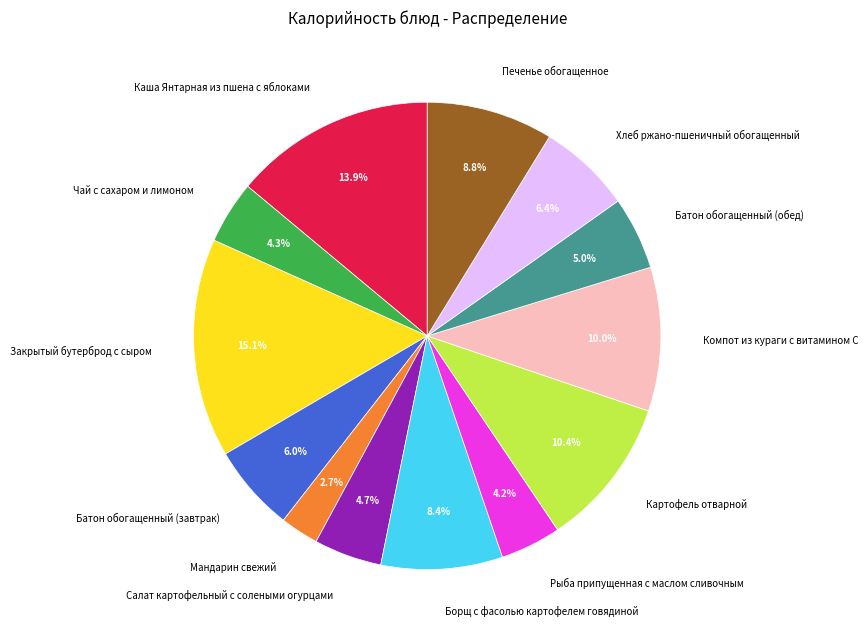

How many segments does this pie chart have?

13